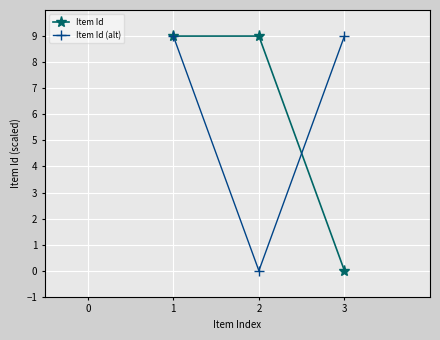

At how many categories does at least one series exceed 6?

3